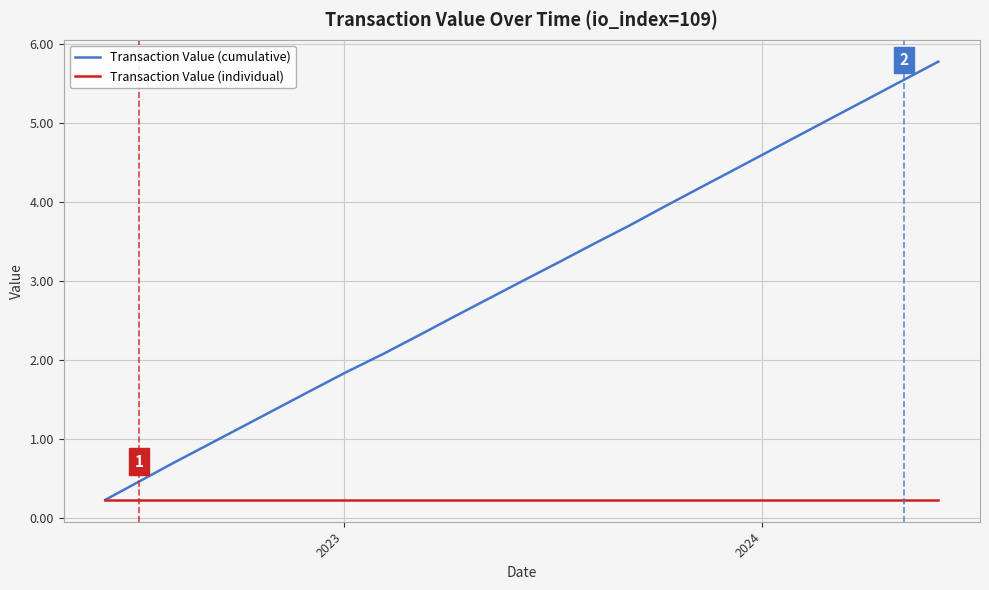

How many lines are shown in the chart?

2